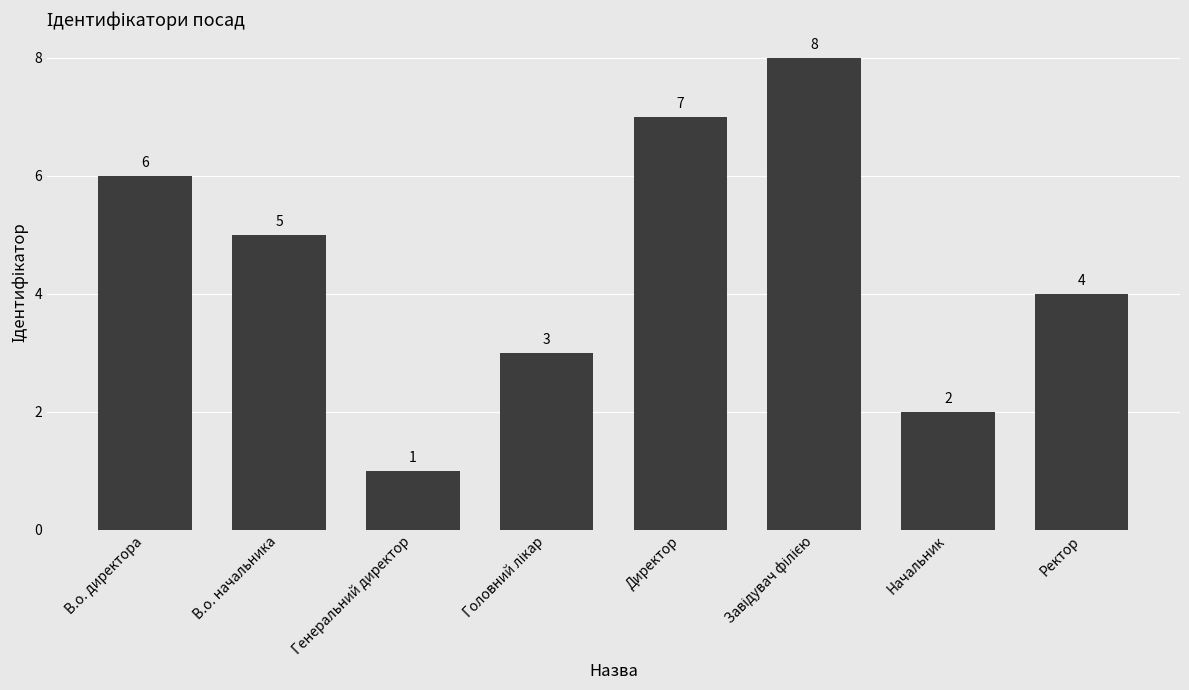

The value at Директор is 4. True or false?

False